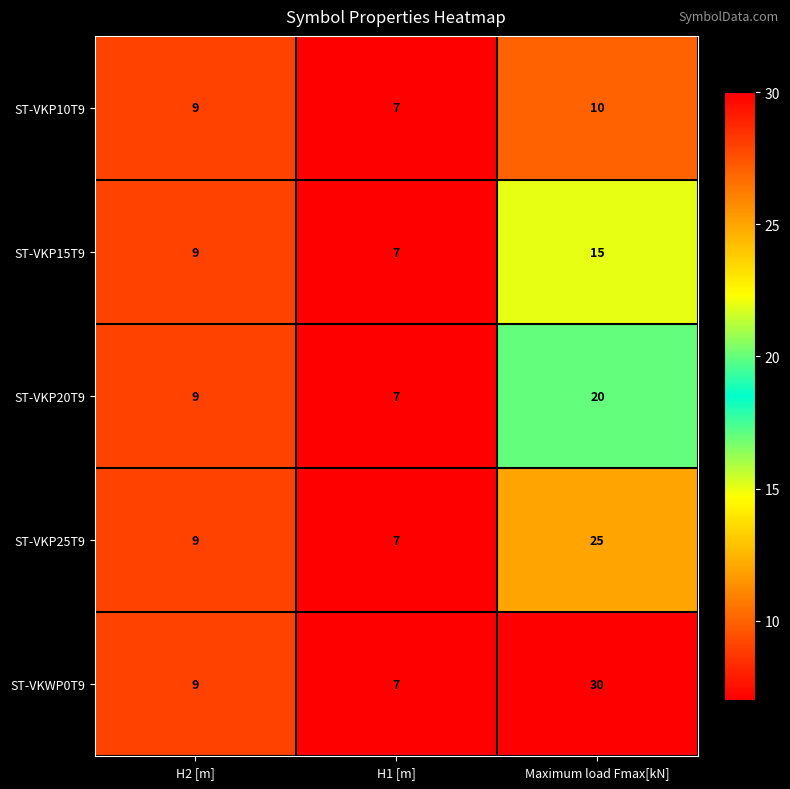

The value of ST-VKP25T9 at H1 [m] is 13. True or false?

False